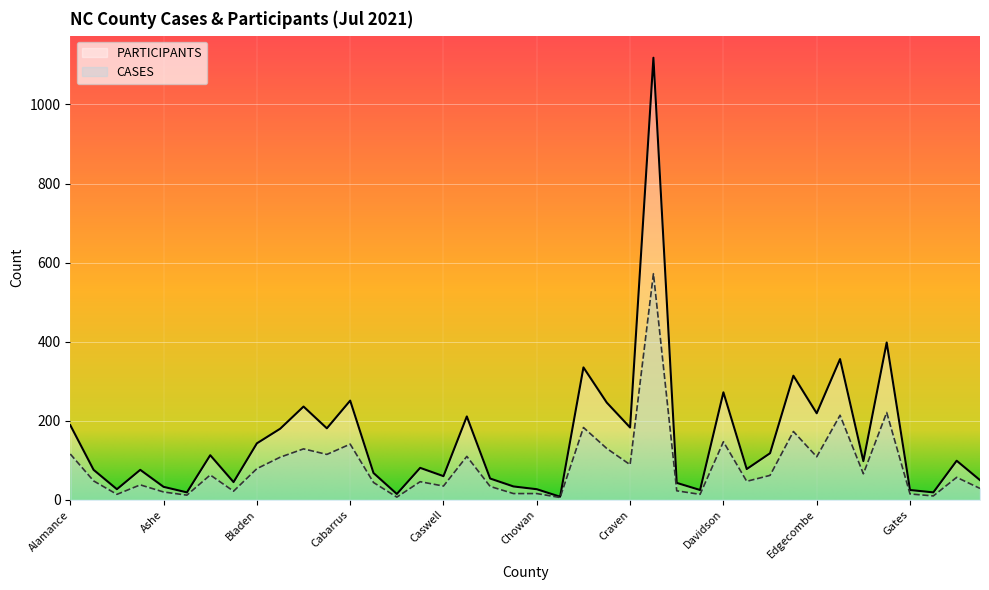

Between Chatham and Graham, which is larger?

Chatham